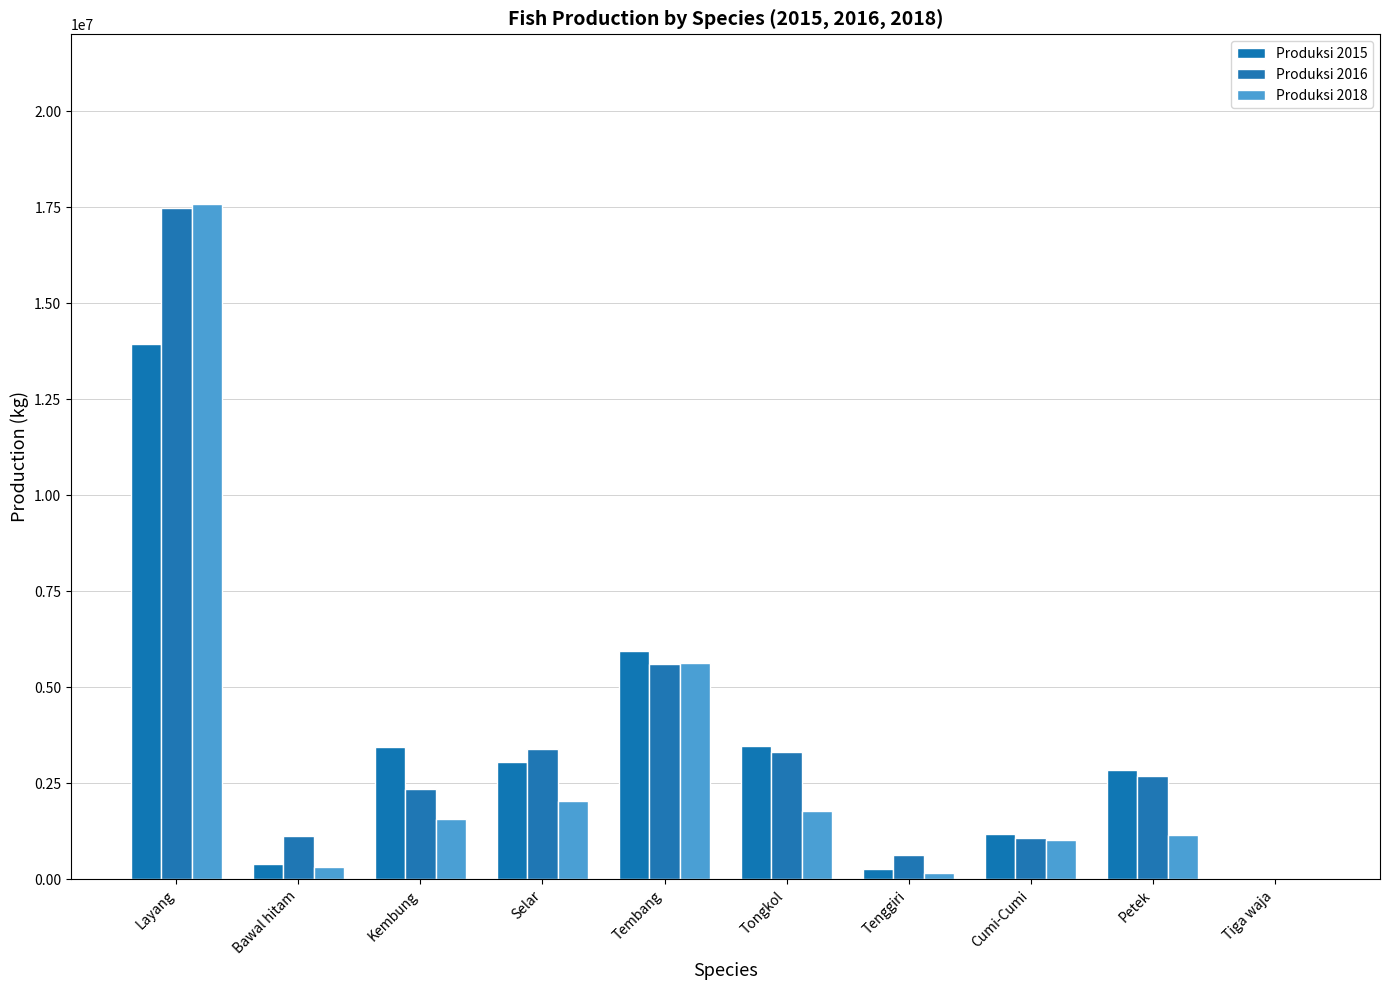

Count the number of data series in this chart.

3